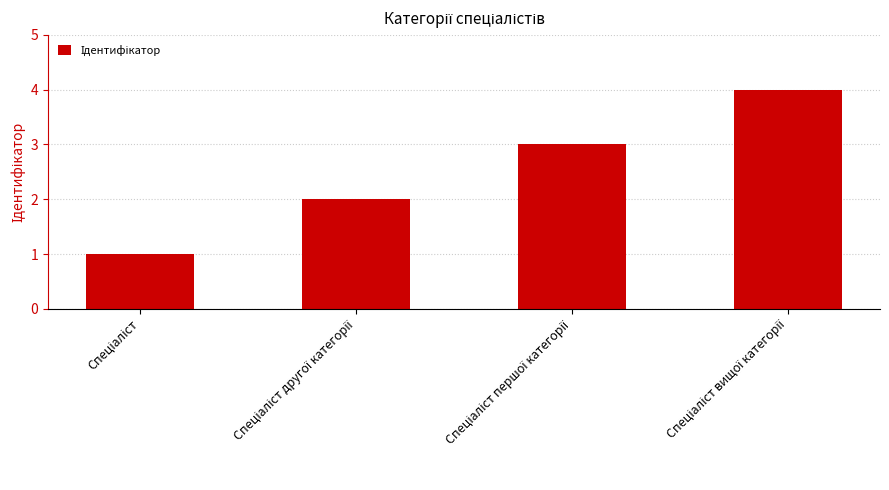

What is the maximum value shown in the chart?

4